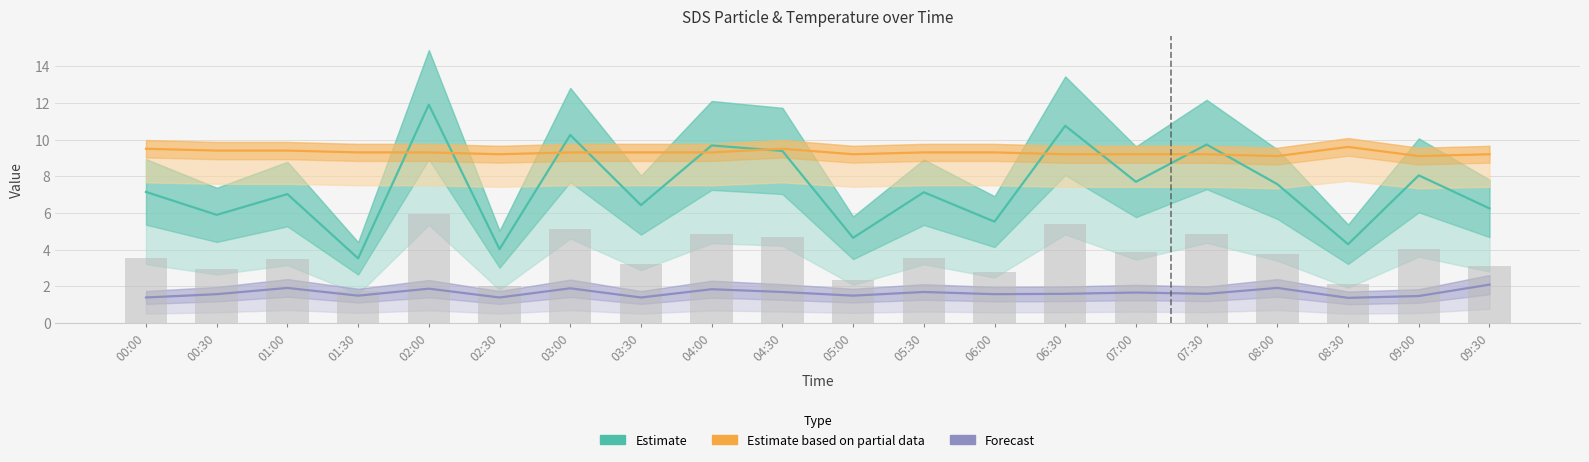

Are the bars grouped side by side (vs. stacked)?

Yes